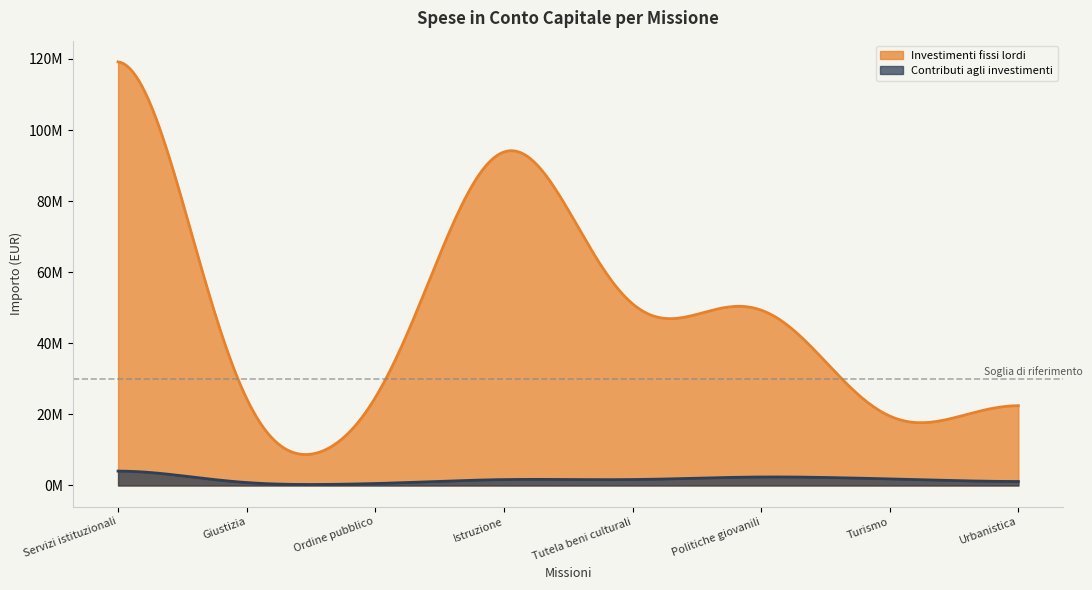

What are all the series names shown in the legend?

Investimenti fissi lordi, Contributi agli investimenti